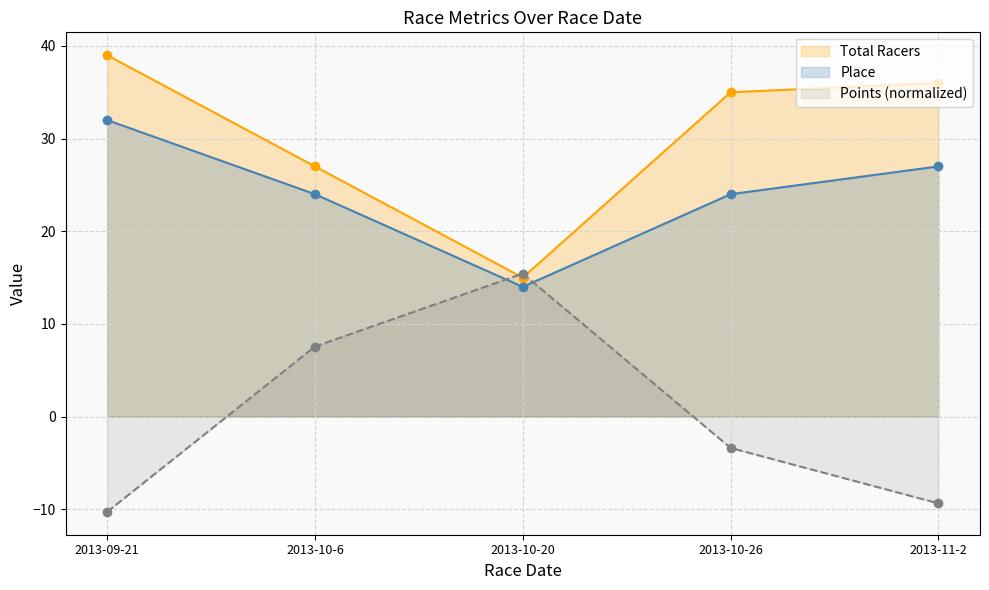

Between 2013-10-26 and 2013-10-6, which is larger?

2013-10-26